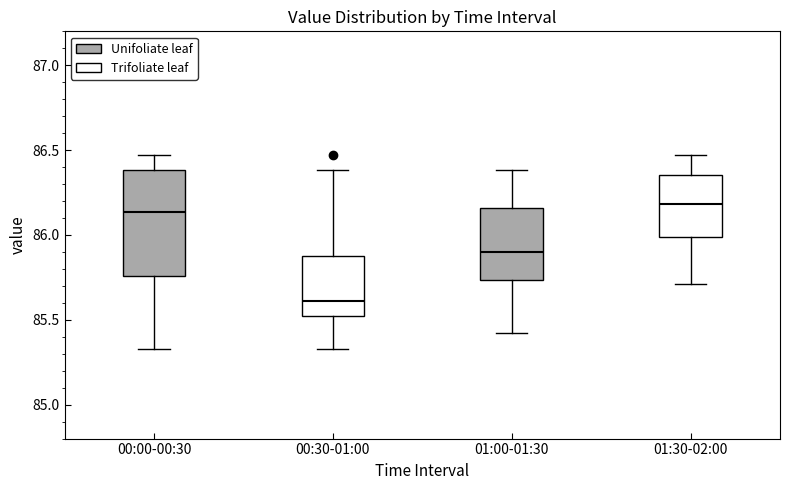

Where does the median line of the box for 01:00-01:30 sit on the y-axis? The values are not printed on the chart, so give them approximately, as read against the axis.

85.90